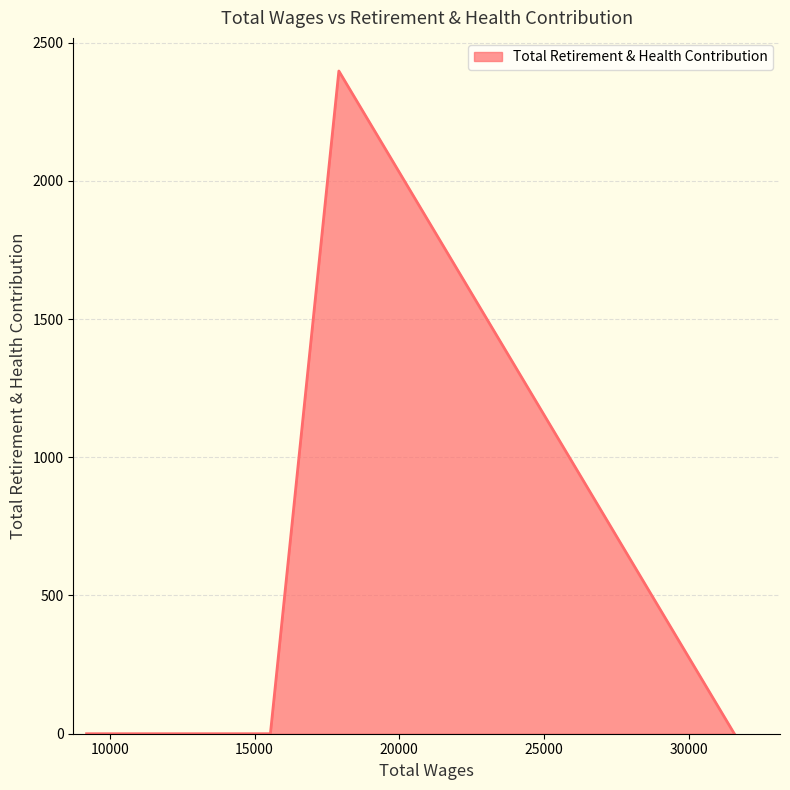

What is the difference between the maximum and minimum values?

2397